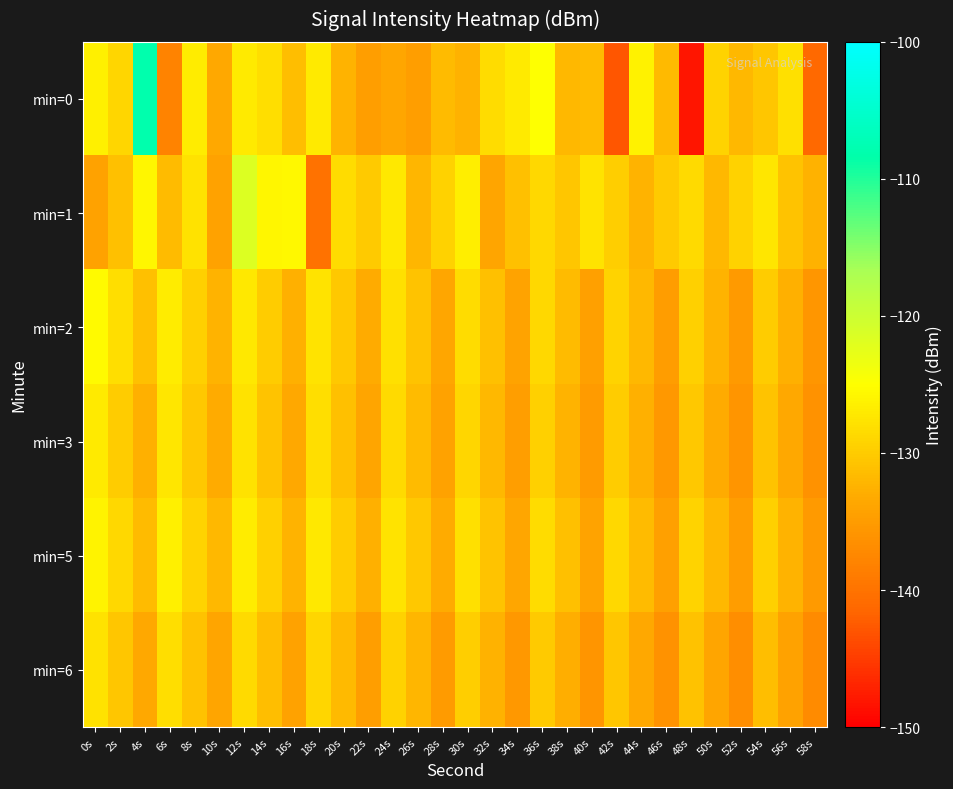

Which series has the widest spread of values?

min=0